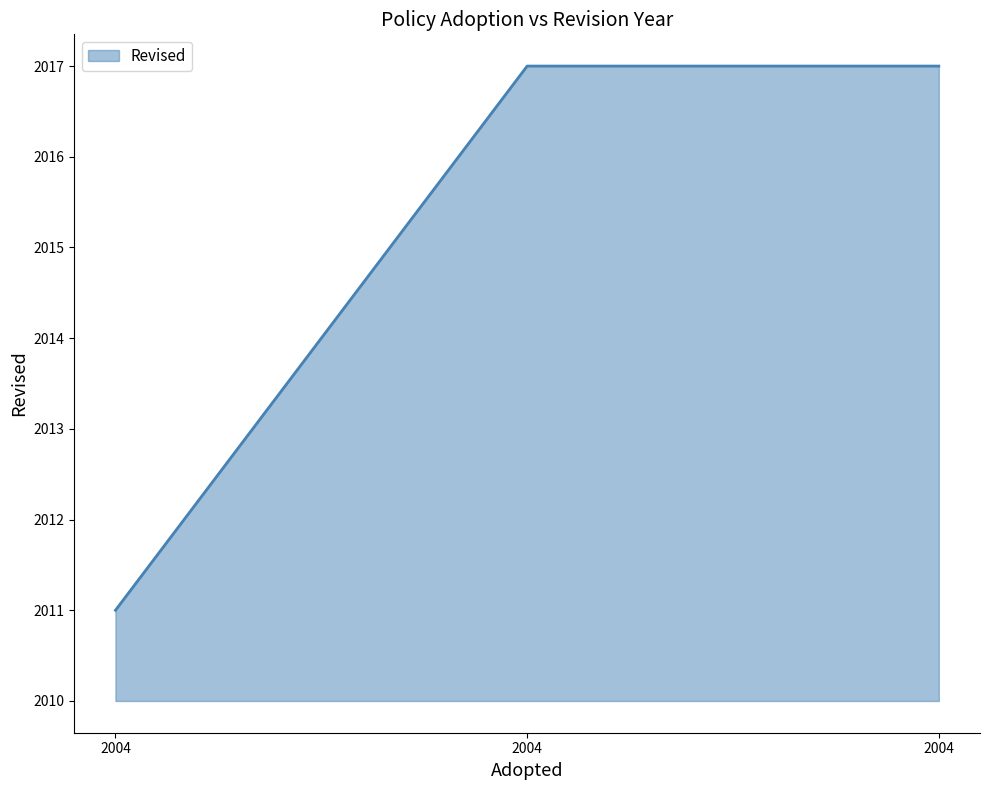

Count the number of categories in the chart.

3